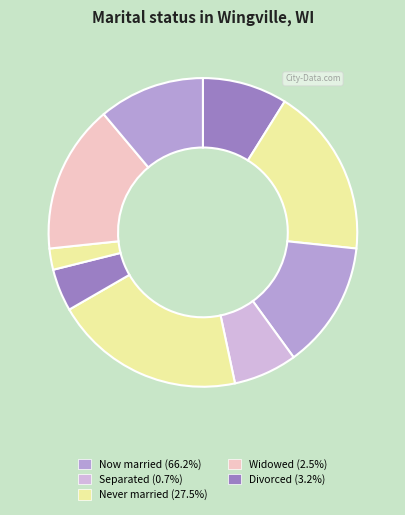

Count the number of slices in the pie.

9